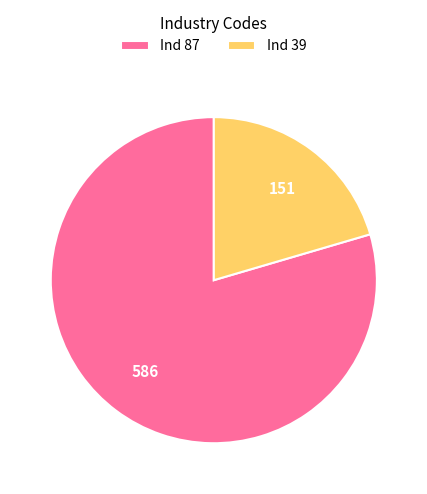

How many segments does this pie chart have?

2